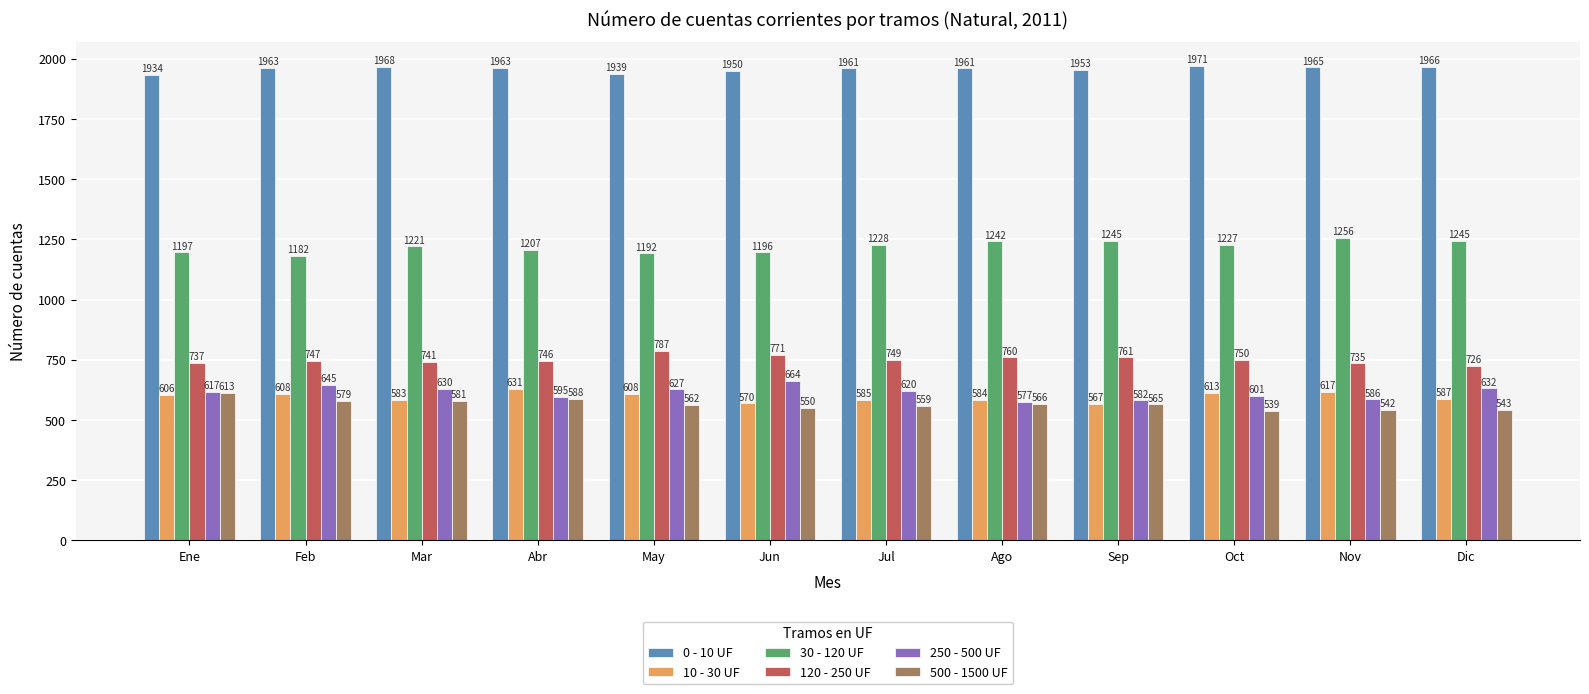

True or false: 0 - 10 UF has a value of 1963 at Feb.

True